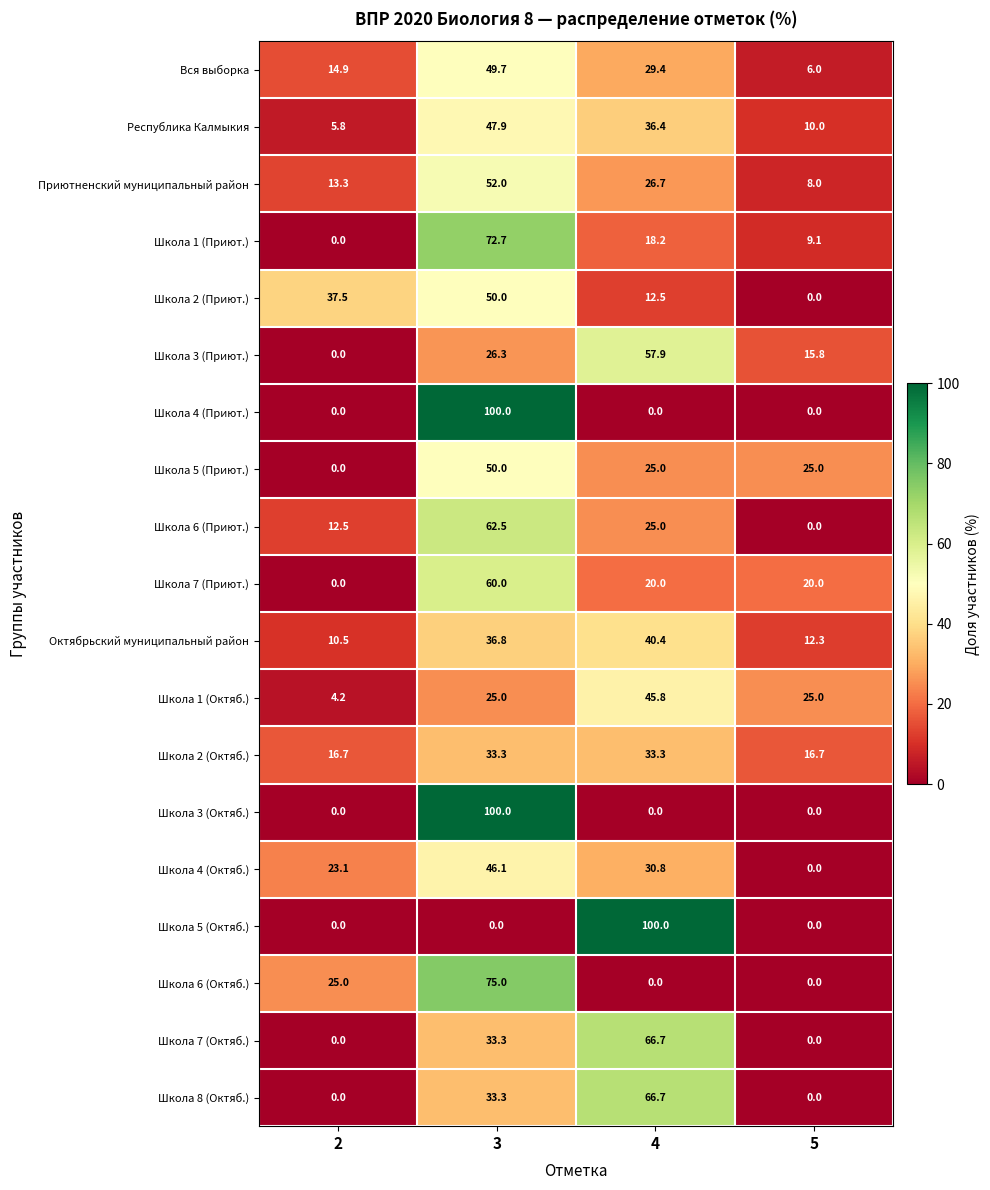

What is the spread (max minus min) of values at 2?

37.5